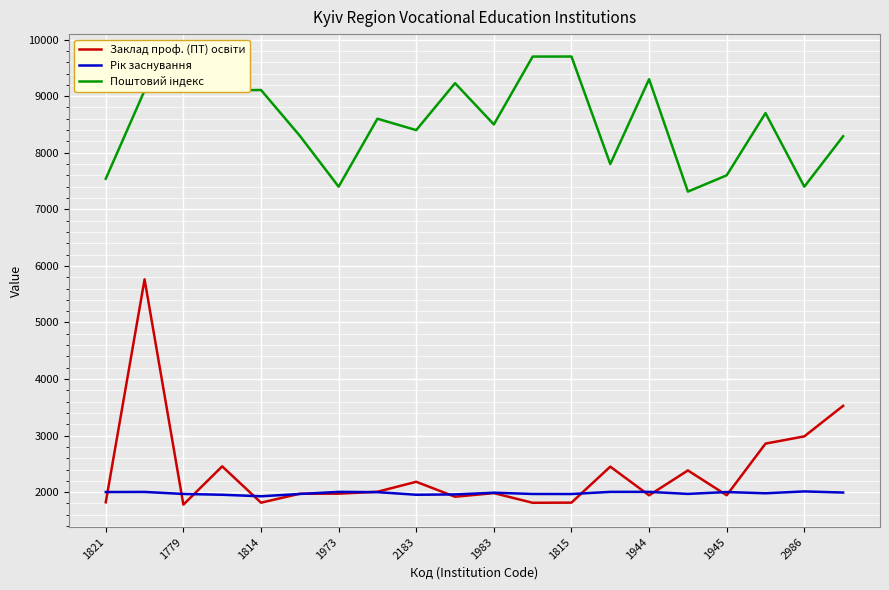

What is the greatest value displayed?

9701